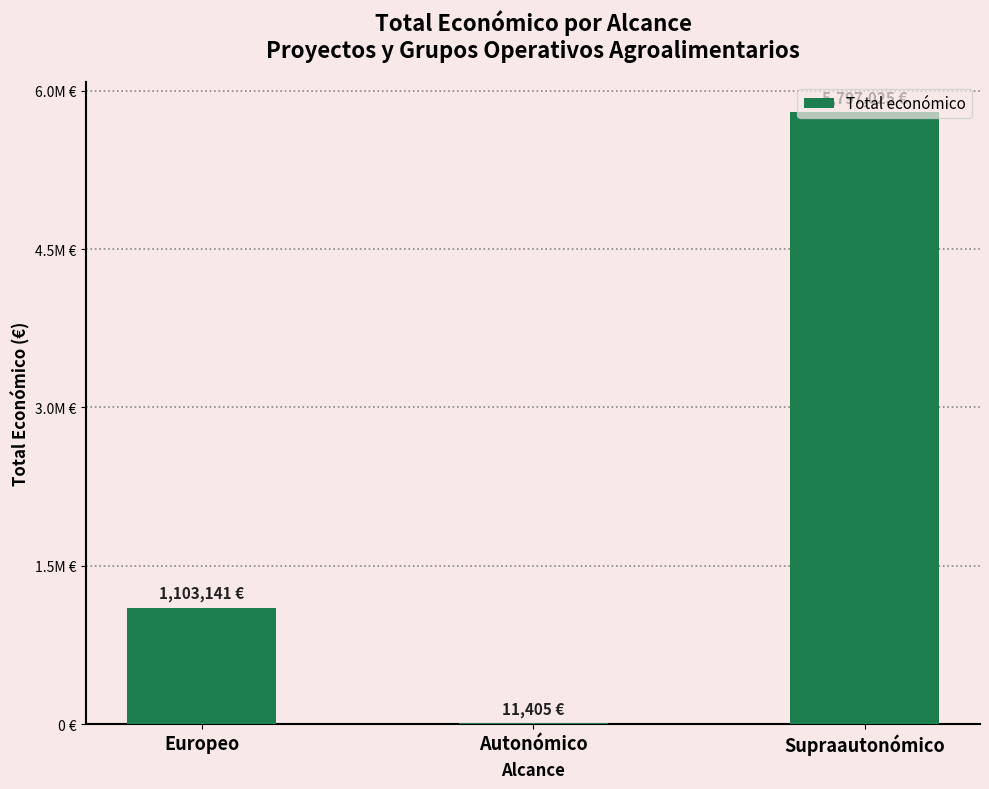

Reading left to right, extract all data points from this chart.

1103141	11405	5797025